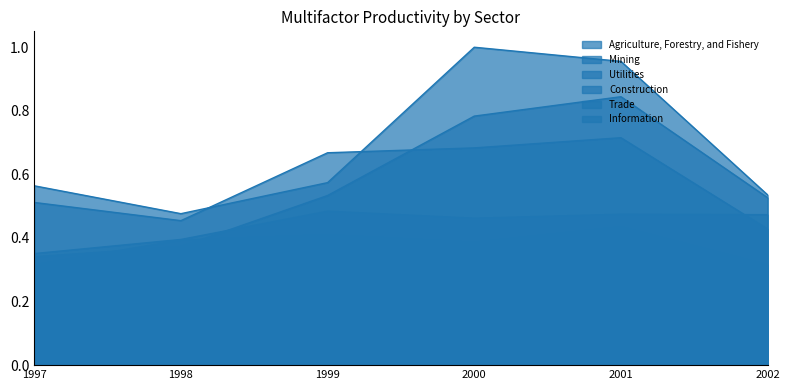

Which series has the largest total across all categories?

Mining